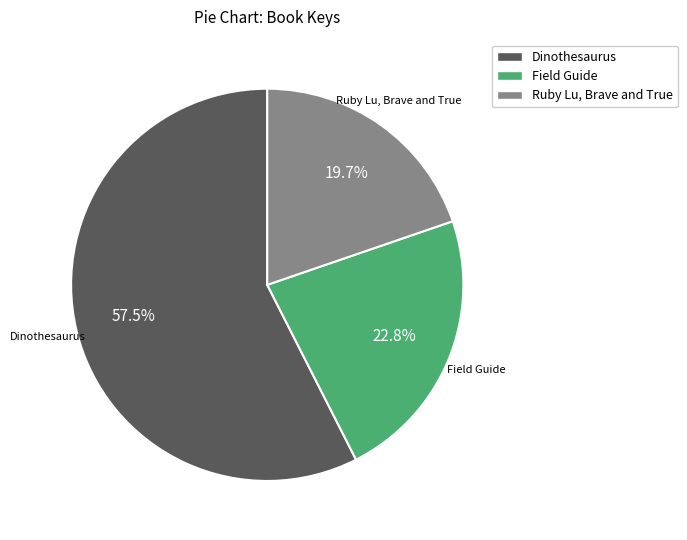

To the nearest percent, what is the difference between the largest and smallest slice percentages?

38%